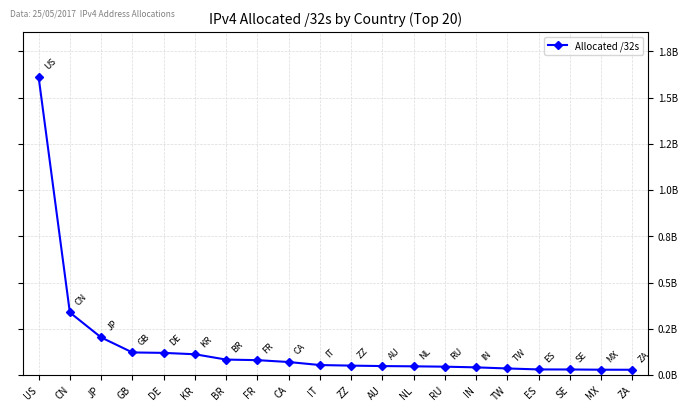

Does the chart have visible grid lines?

Yes